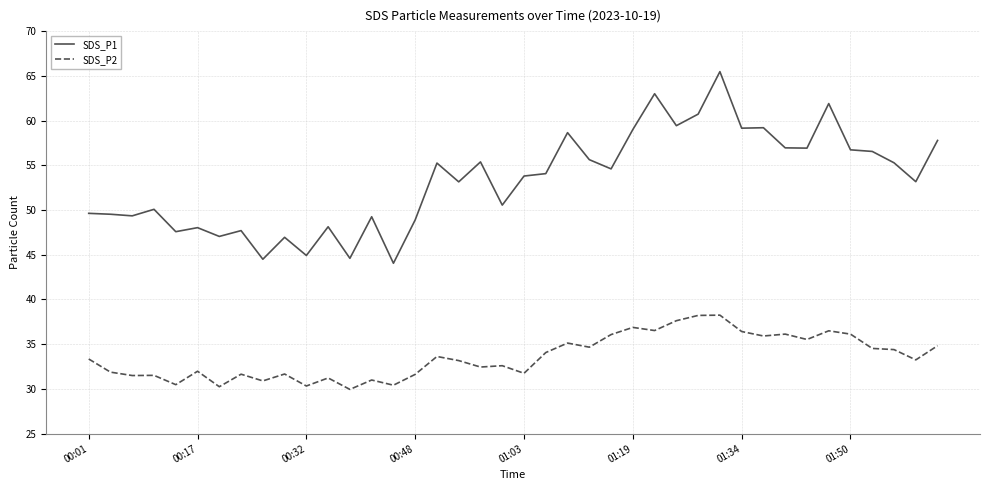

True or false: SDS_P2 has more than 2 interior local peaks.

True